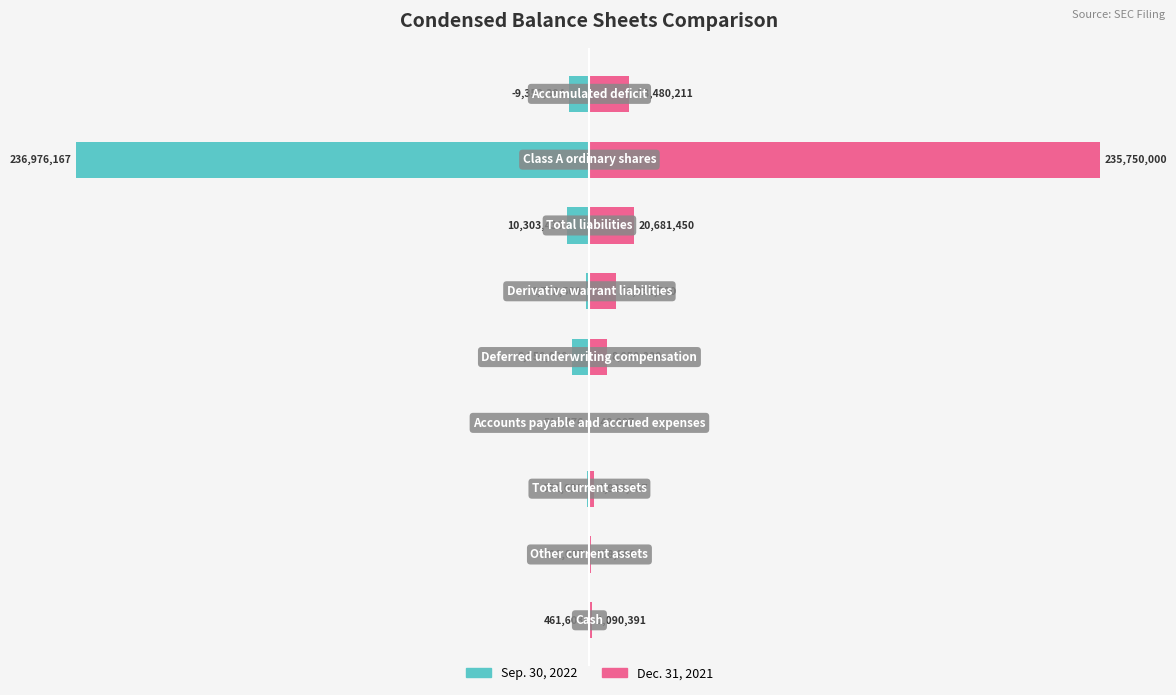

Are the bars grouped side by side (vs. stacked)?

Yes